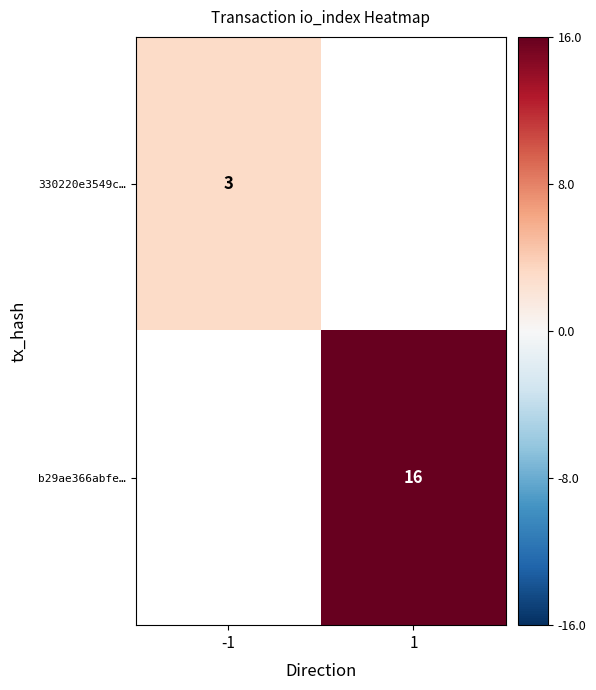

Is it true that 330220e3549c… equals 1 at -1?

False